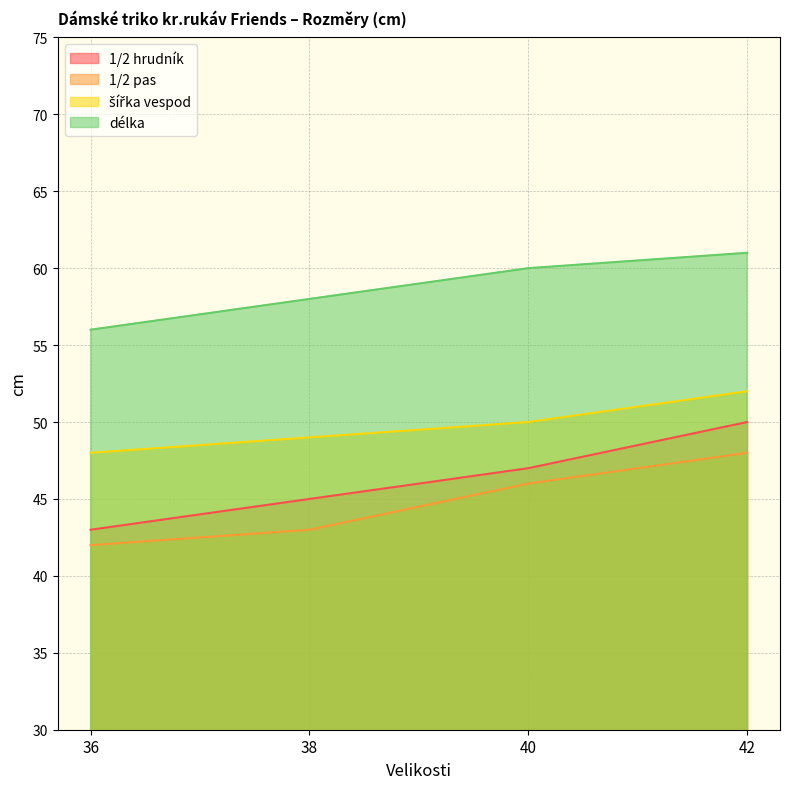

Reading right to left, extract all data points from this chart.

1/2 hrudník: 50	47	45	43
1/2 pas: 48	46	43	42
šířka vespod: 52	50	49	48
délka: 61	60	58	56